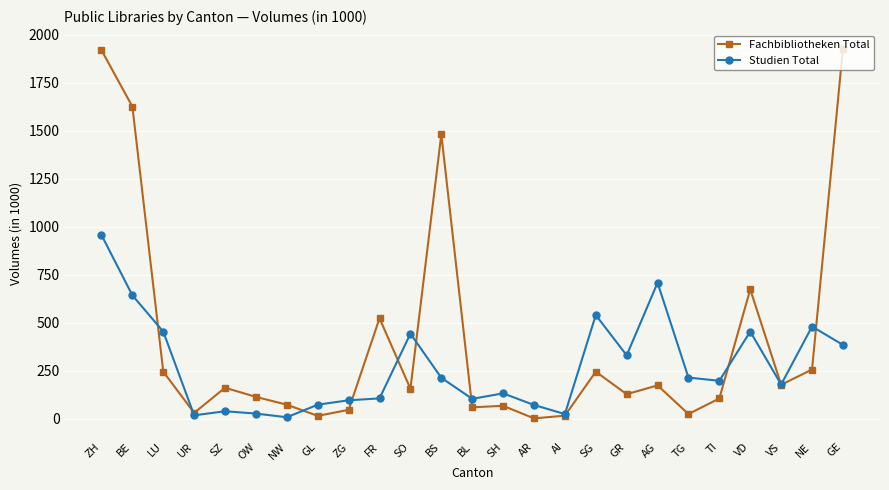

List the series in order of their peak value, lowest first.

Studien Total, Fachbibliotheken Total